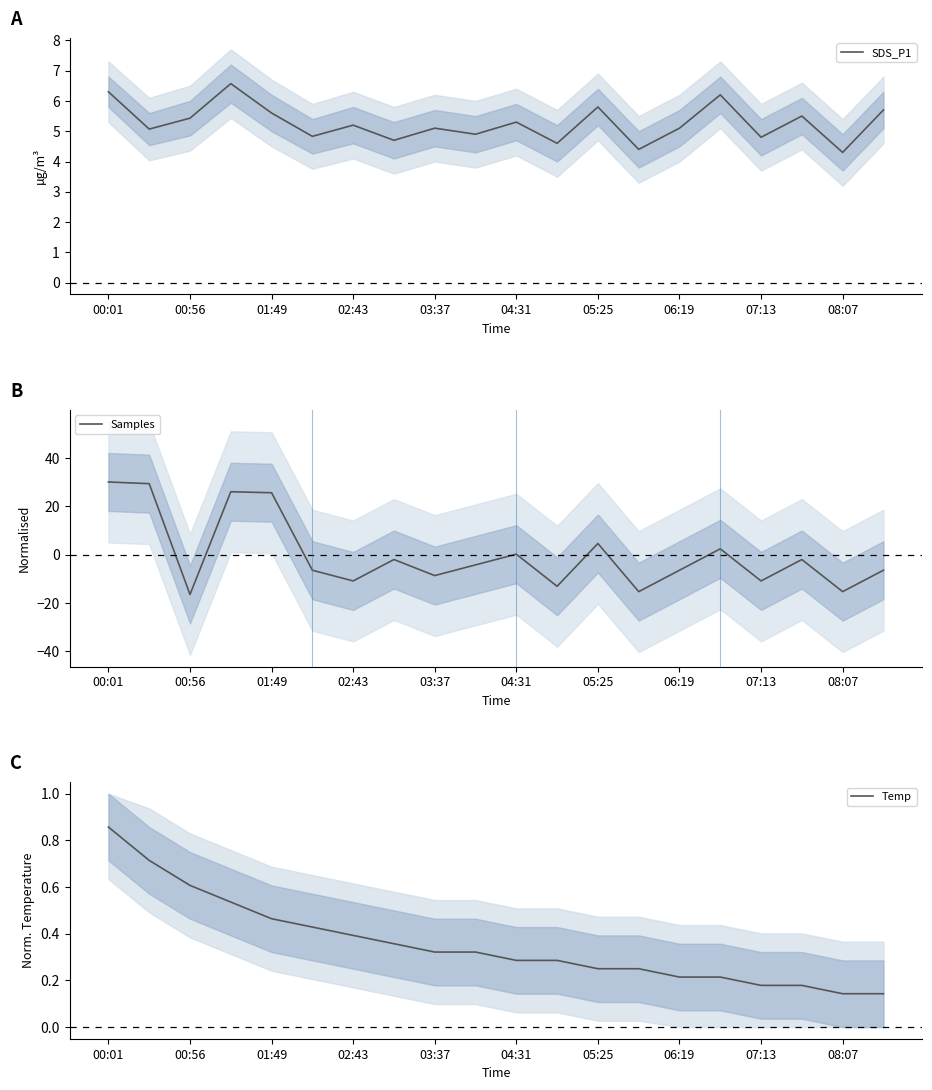

What is the minimum value shown in the chart?

-16.5